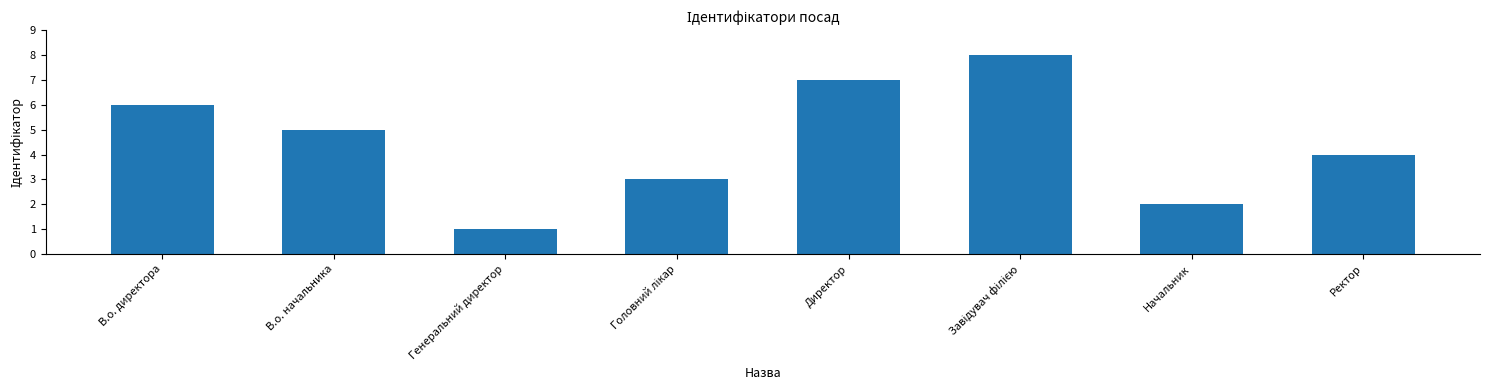

Is it true that the value at В.о. директора is 3?

False